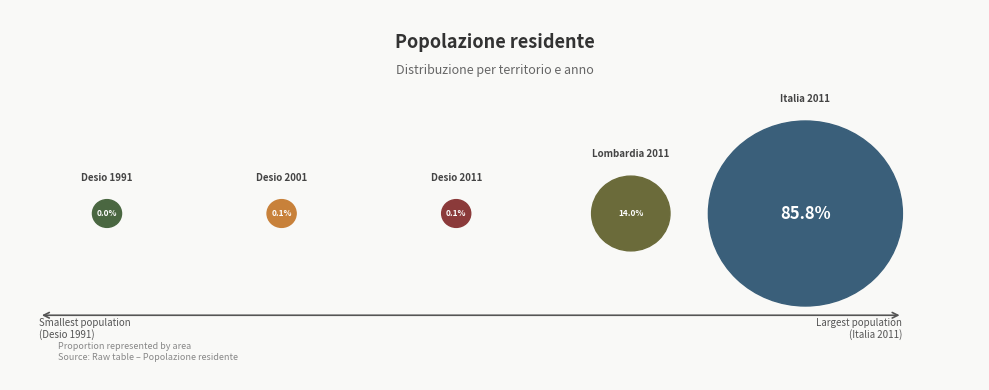

Which has a higher value, Lombardia 2011 or Desio 2001?

Lombardia 2011